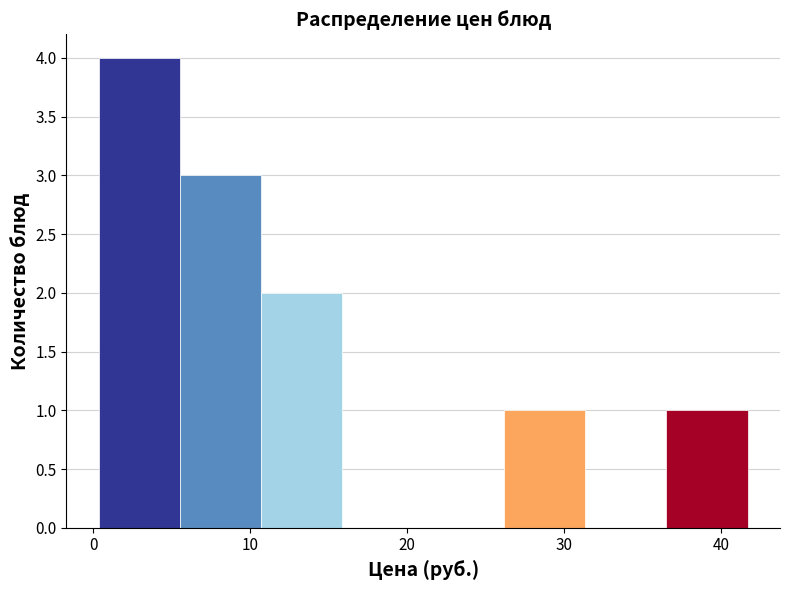

Reading left to right, list every bar in this chart as the range it spans on the x-axis followed by its height. Neither the bar edges nor the heights are printed on the chart, so give them approximately, as read against the axes.

0 to 6: 4
6 to 11: 3
11 to 16: 2
16 to 21: 0
21 to 26: 0
26 to 31: 1
31 to 37: 0
37 to 42: 1